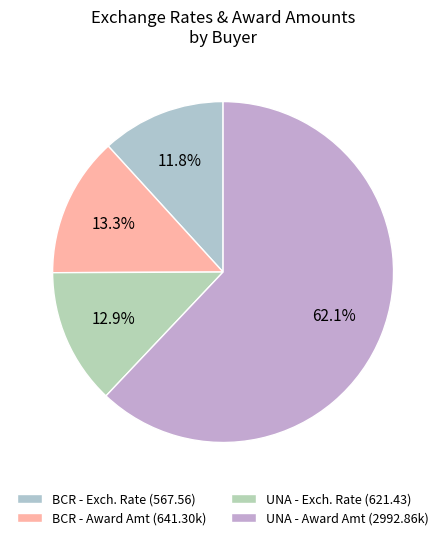

How many slices are in this pie chart?

4